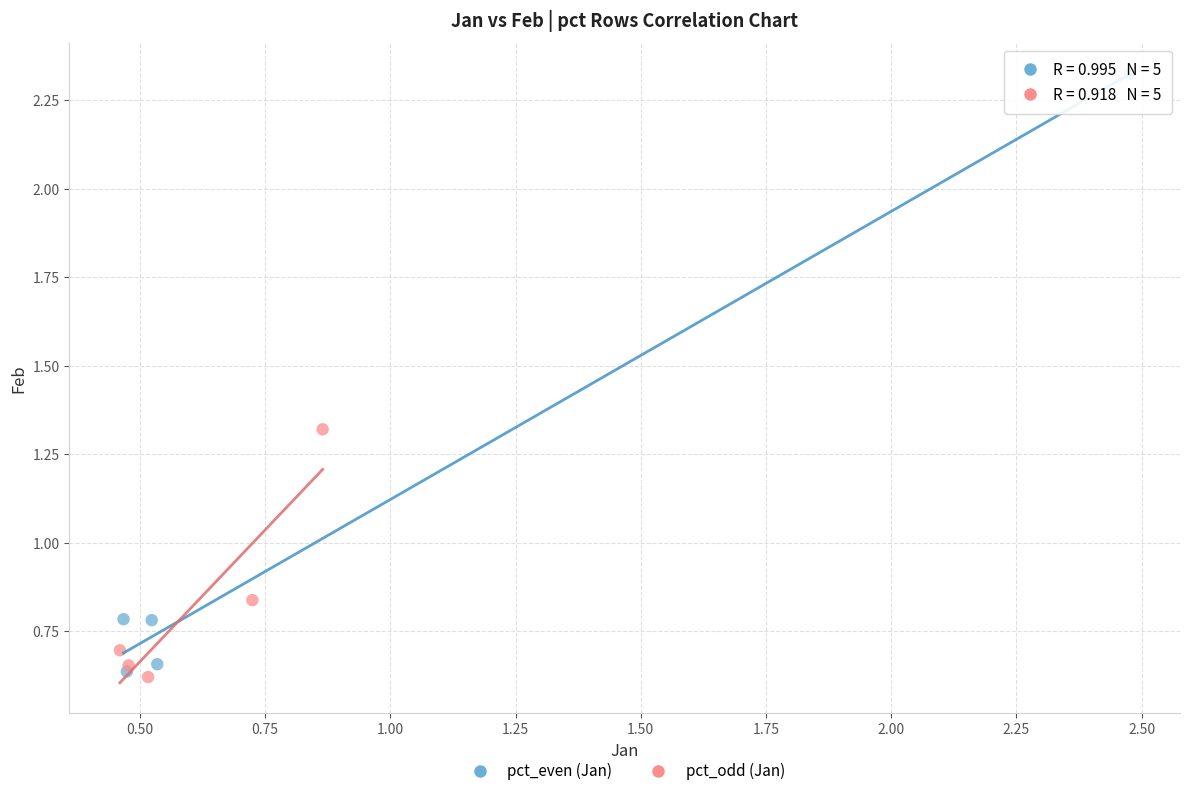

Which series has the widest spread of Y values?

pct_even (Jan)